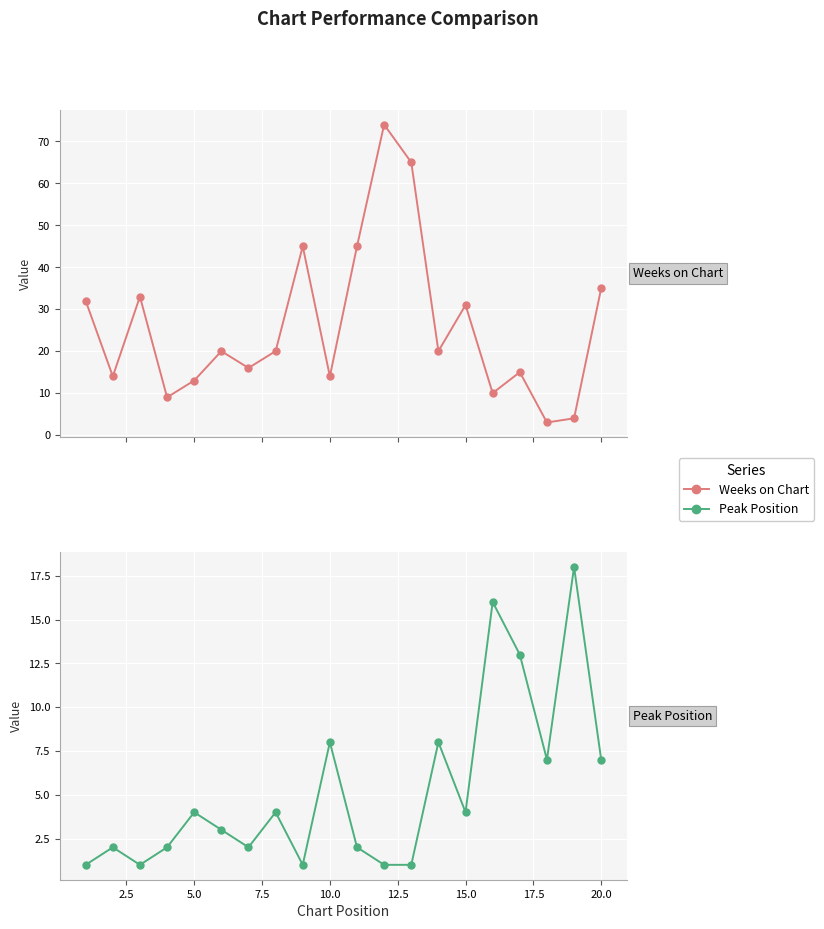

What is the difference between the maximum and minimum values in the Weeks on Chart series?

71